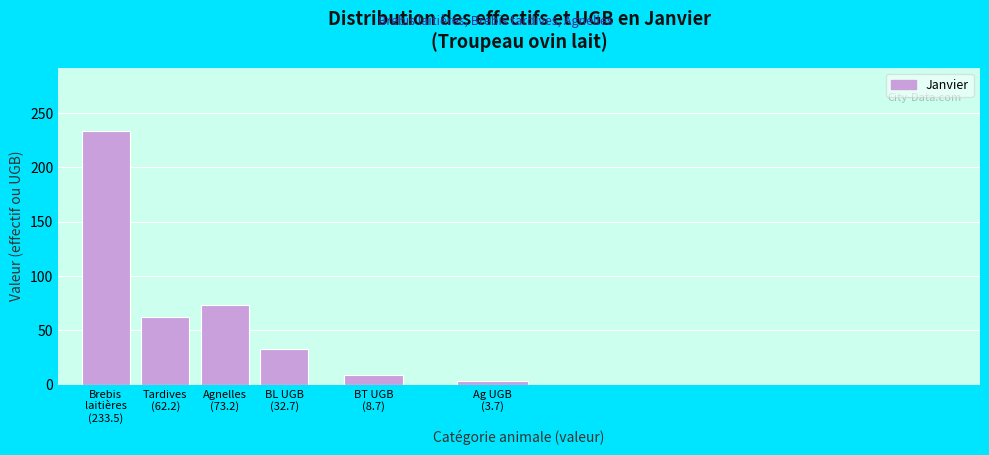

Reading left to right, what are all the values shown in this chart?

233.5	62.2	73.2	32.7	8.7	3.7